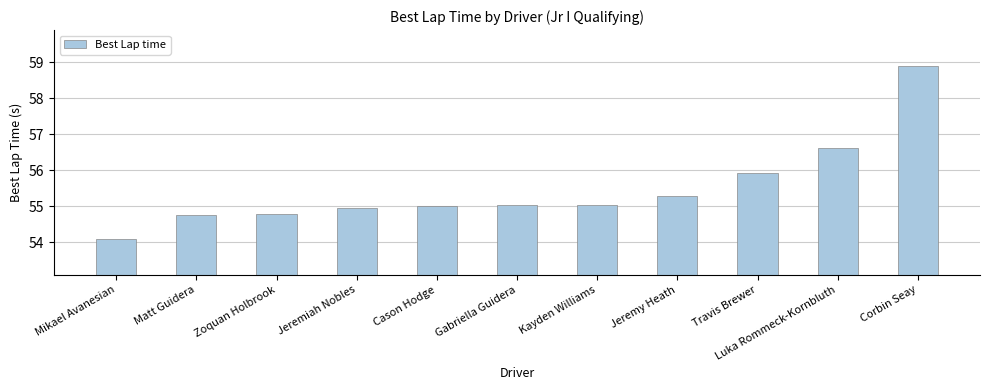

What position from the right is Gabriella Guidera?

6